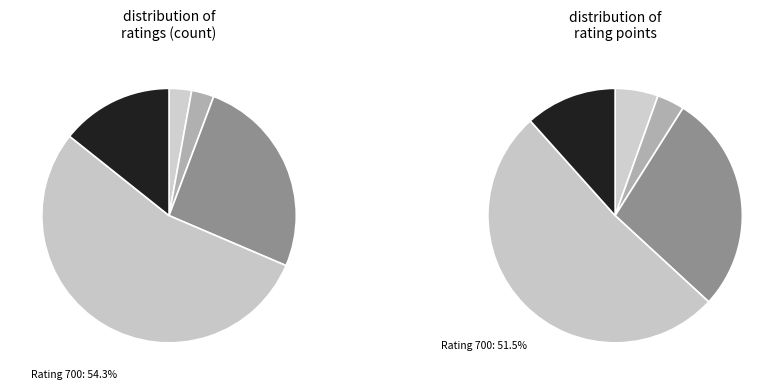

To the nearest percent, what portion does 900 represent?

3%